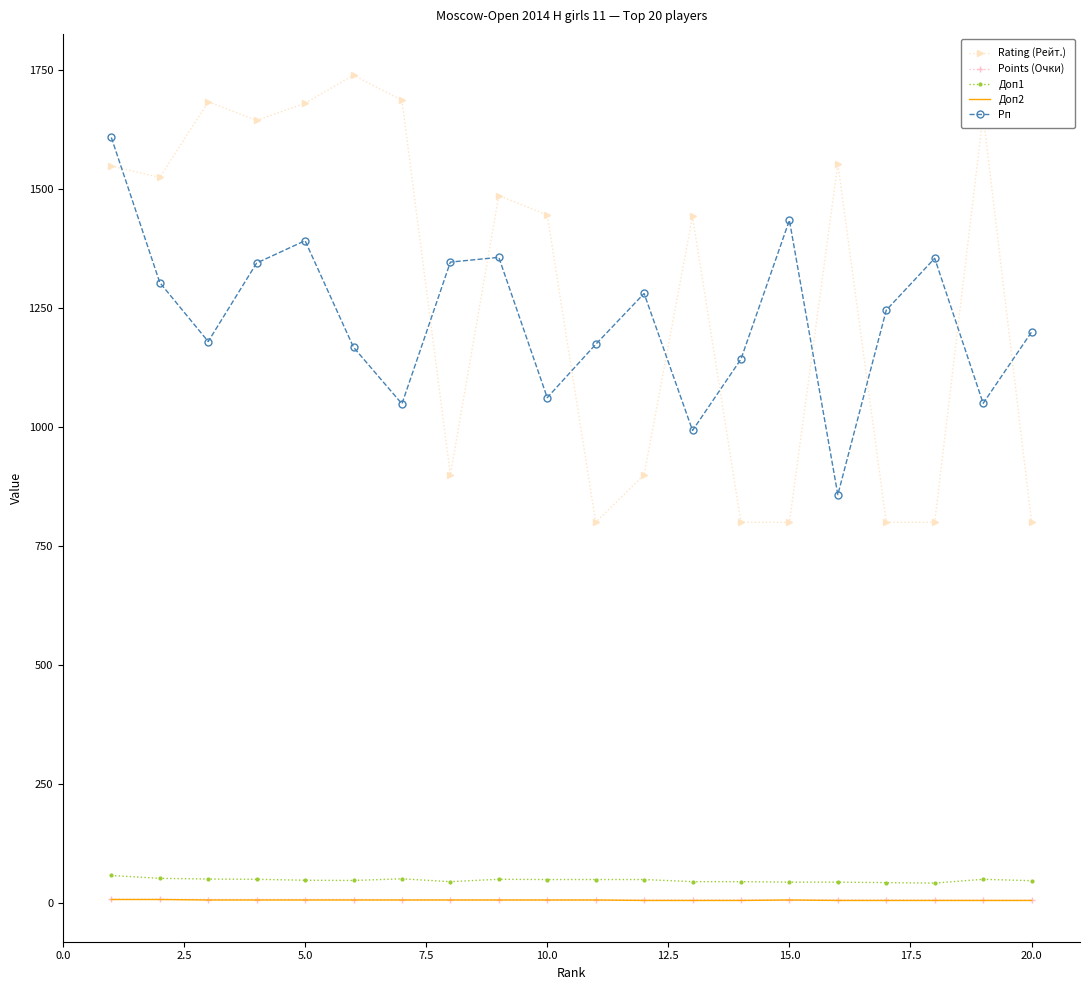

Which series has the largest range (max minus min)?

Rating (Рейт.)